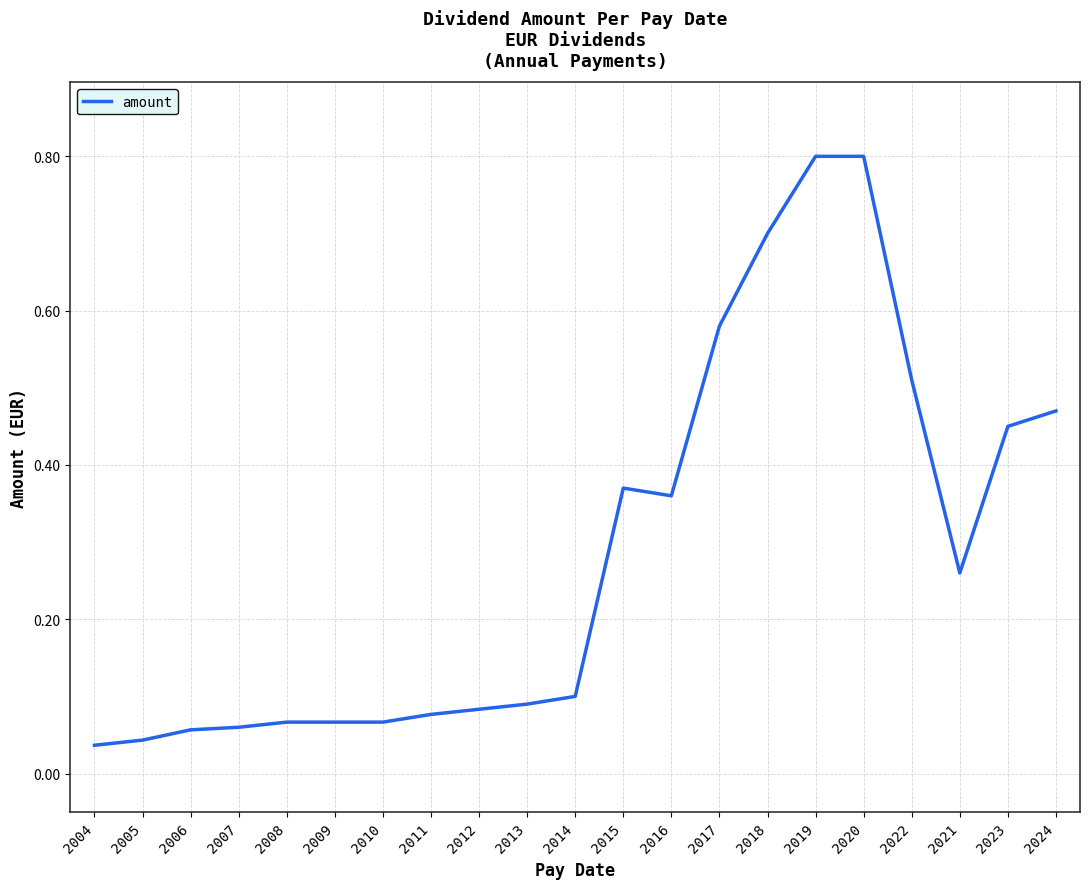

What is the maximum value shown in the chart?

0.8